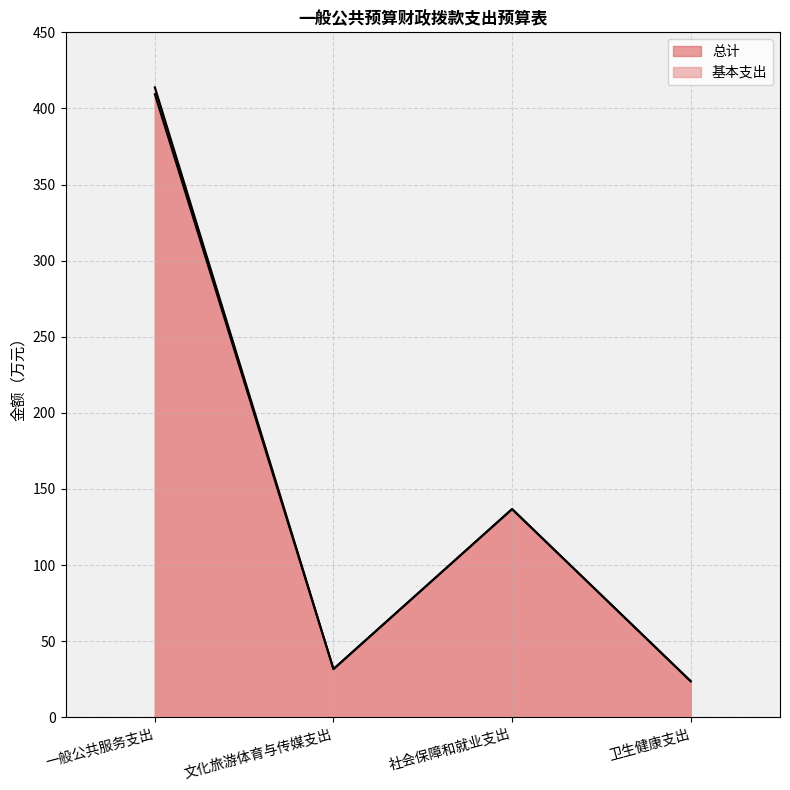

Count the number of data series in this chart.

2